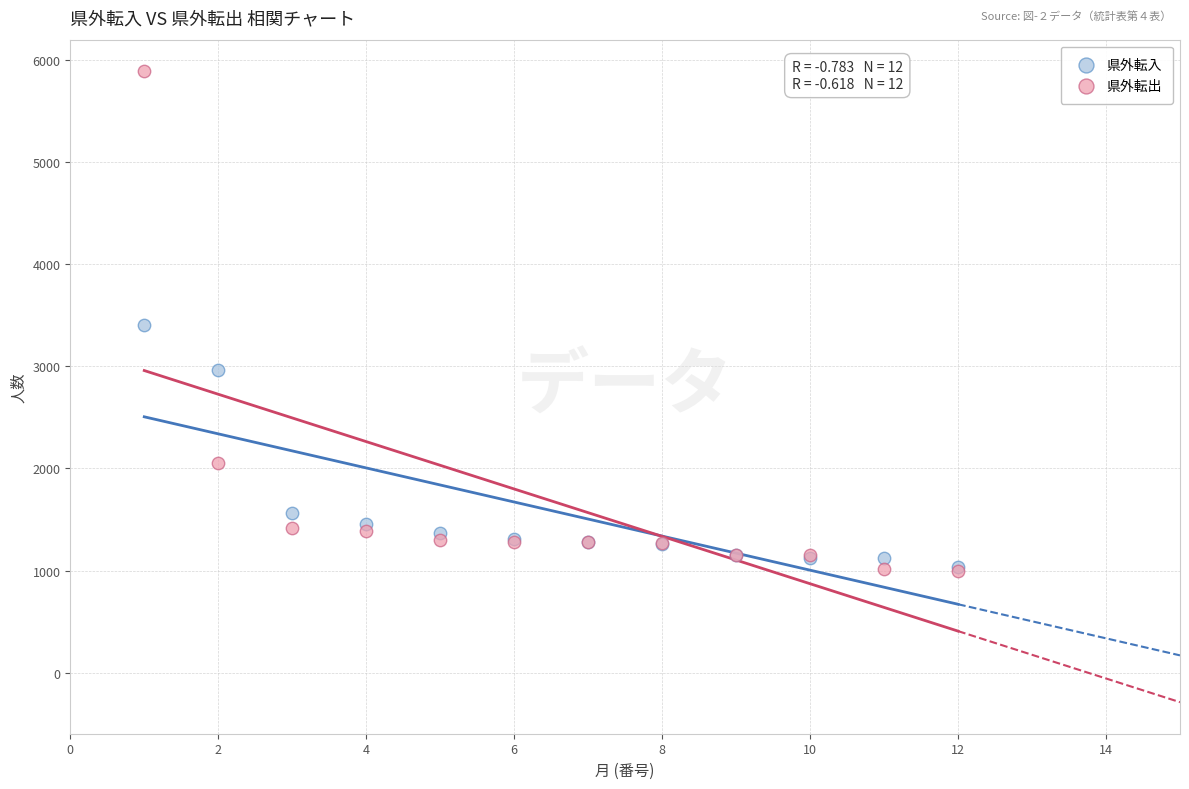

Which series contains the highest Y value?

県外転出